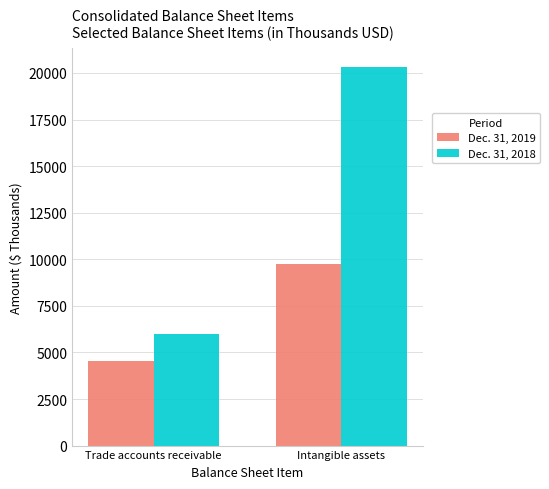

The Dec. 31, 2019 series shows 4563 at Trade accounts receivable. True or false?

True